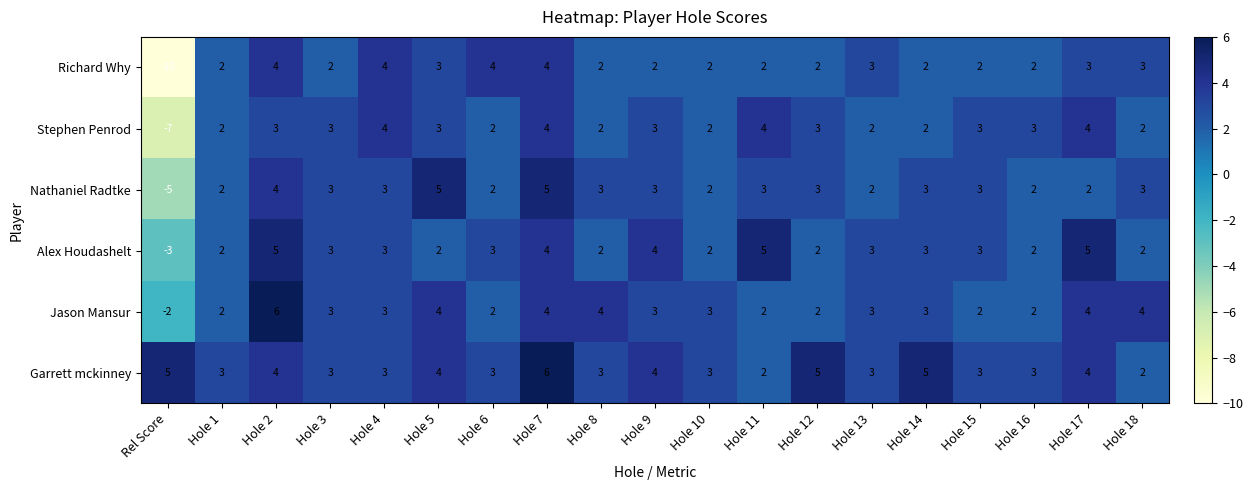

What is the average value of the Jason Mansur series?

3